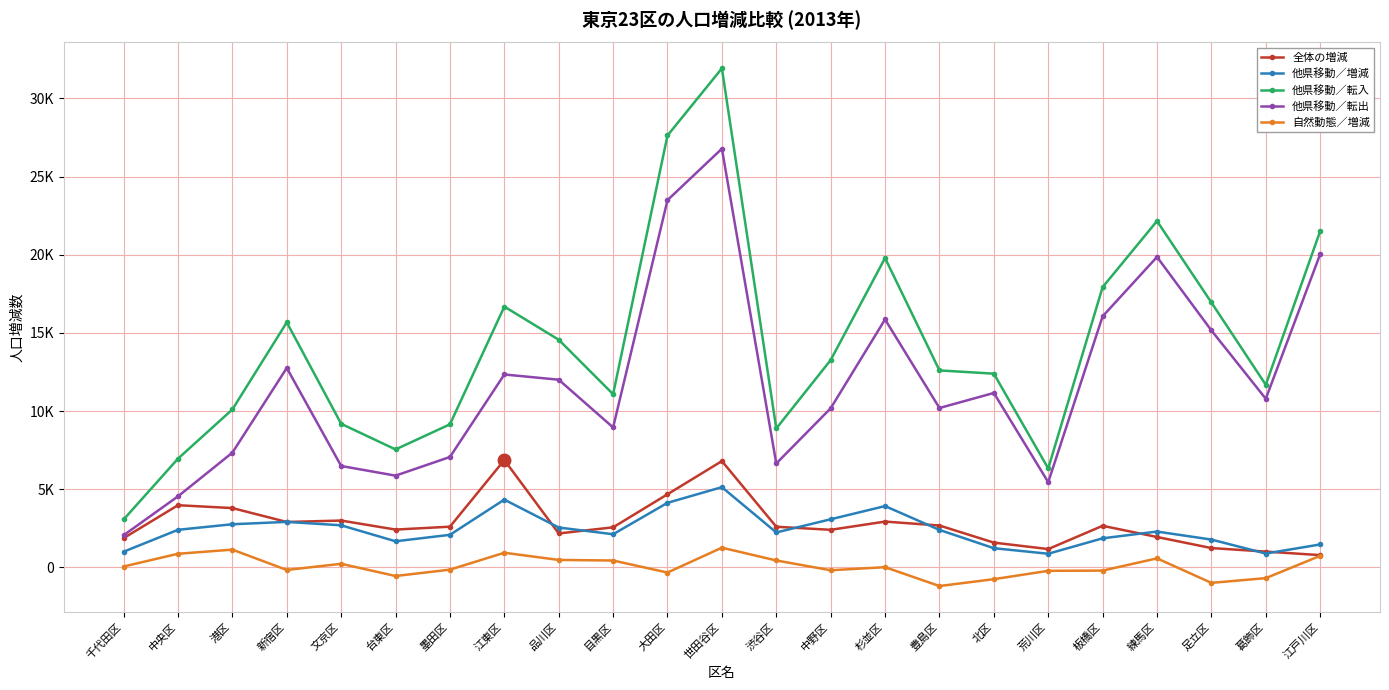

At which label does 他県移動／転入 first exceed 12601?

新宿区